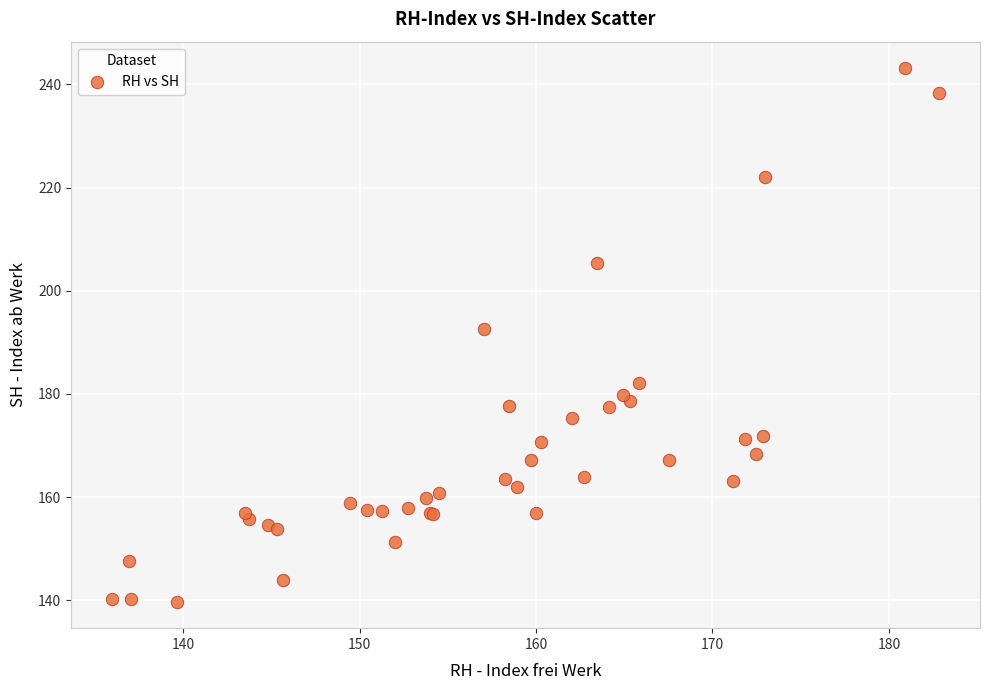

What Y value in the scatter plot is closest to 191?

192.5